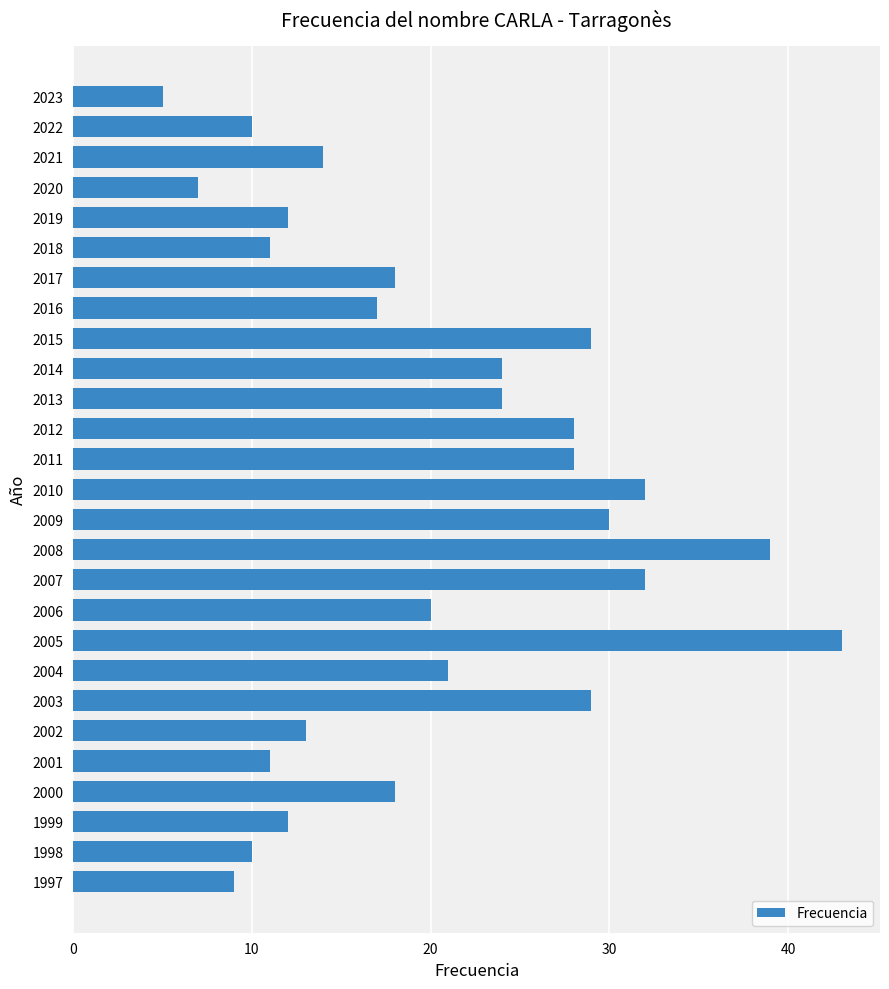

What is the value of the 8th bar from the top?

17